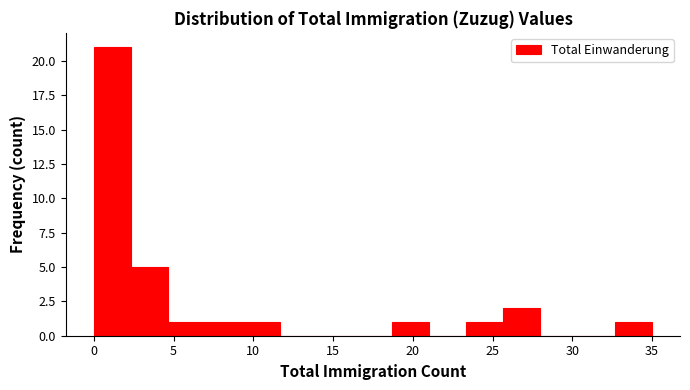

How tall is the bar that spans 0.0 to 2.5 on the x-axis? Neither the bar edges nor the heights are printed on the chart, so give them approximately, as read against the axes.

21